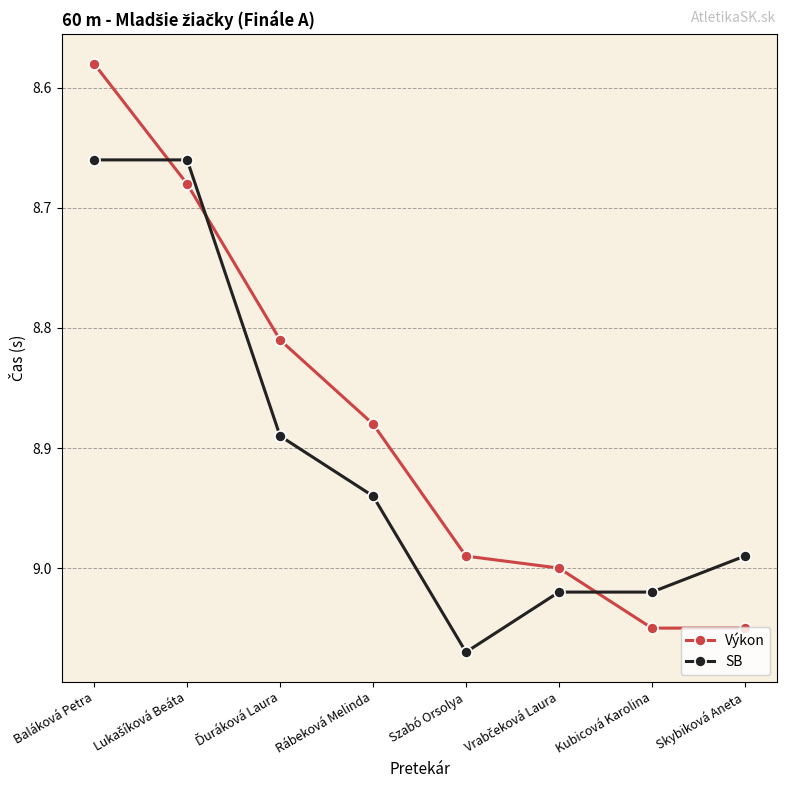

What is the label of the 1st point from the left?

Baláková Petra